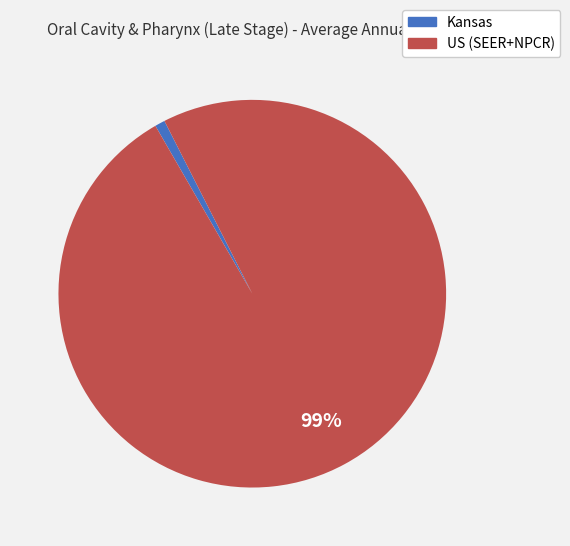

Is it true that Kansas is 11% of the pie?

False